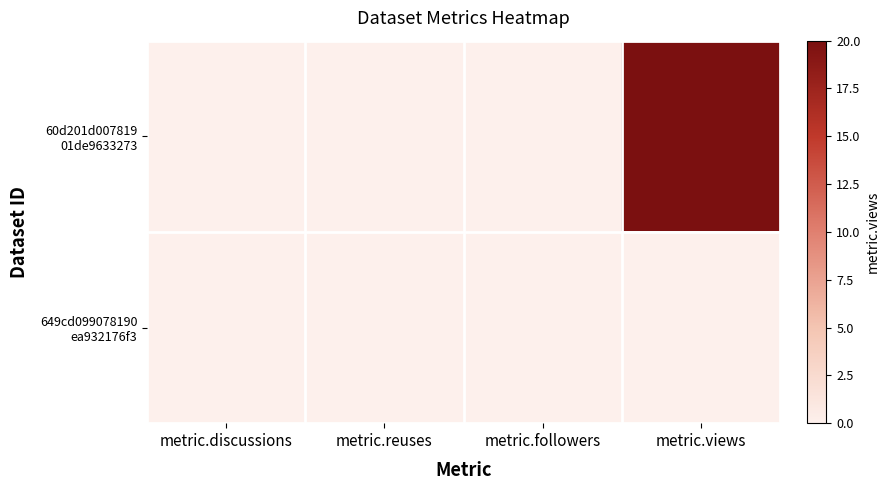

Which category has the lowest value across all series?

metric.discussions